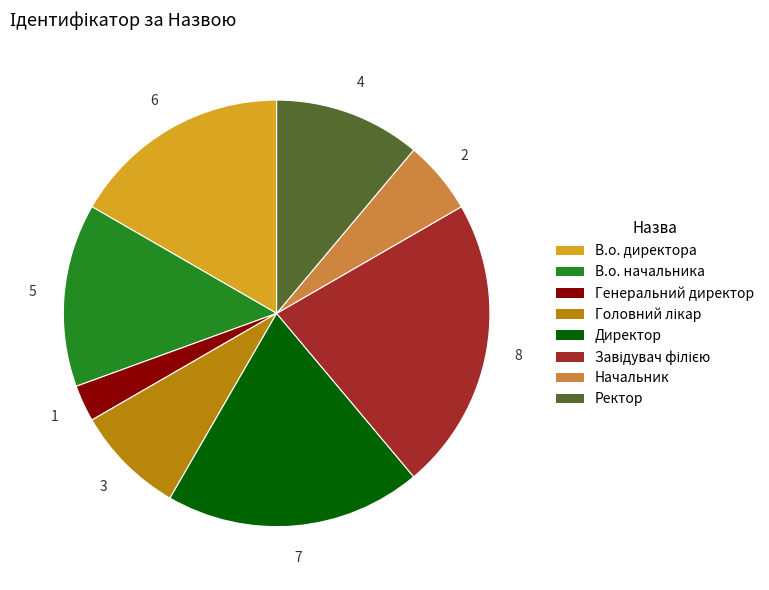

The Ректор slice represents 2% of the pie. True or false?

False